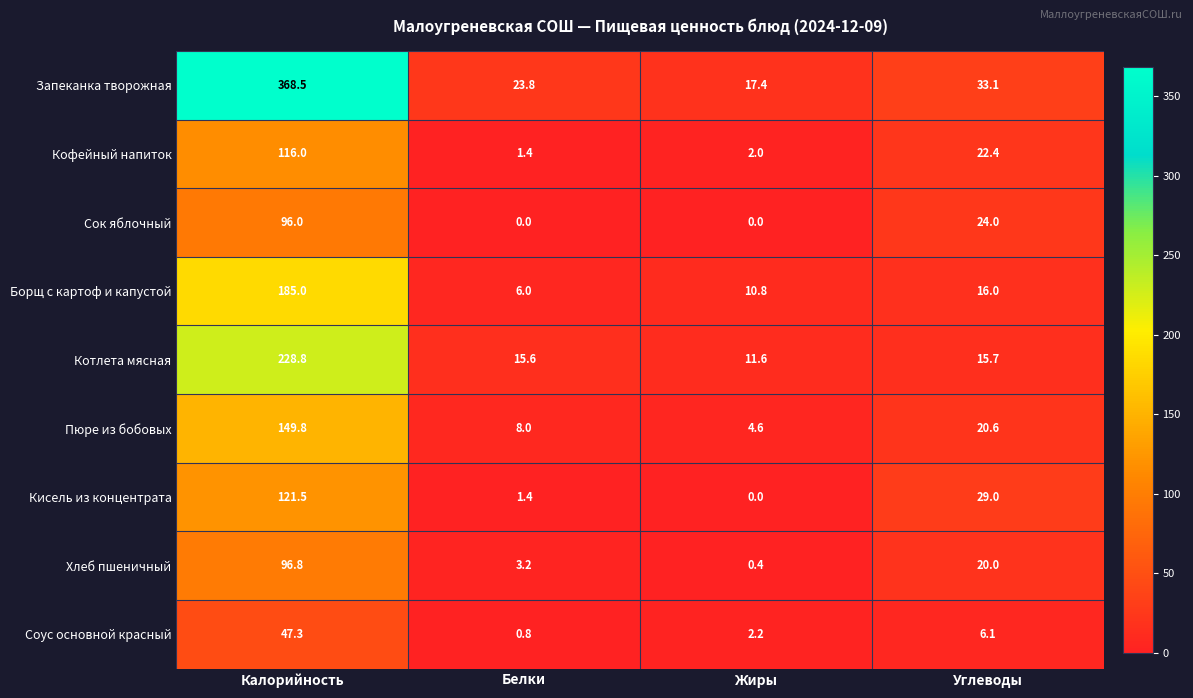

Which series has the largest total across all categories?

Запеканка творожная